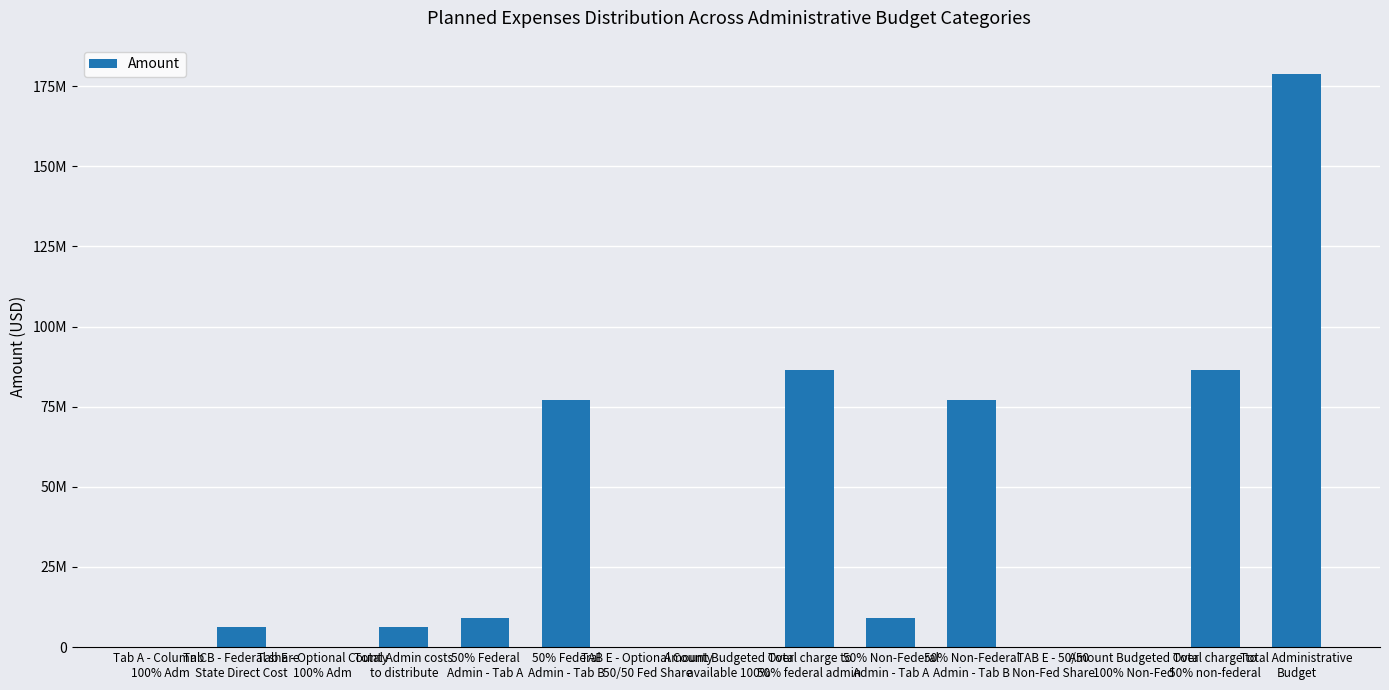

Rank the categories by value from lowest to highest.

Tab A - Column C
100% Adm, Tab E - Optional County
100% Adm, TAB E - Optional County
50/50 Fed Share, Amount Budgeted Over
available 100%, TAB E - 50/50
Non-Fed Share, Amount Budgeted Over
100% Non-Fed, Tab B - Federal share
State Direct Cost, Total Admin costs
to distribute, 50% Federal
Admin - Tab A, 50% Non-Federal
Admin - Tab A, 50% Federal
Admin - Tab B, 50% Non-Federal
Admin - Tab B, Total charge to
50% federal admin, Total charge to
50% non-federal, Total Administrative
Budget